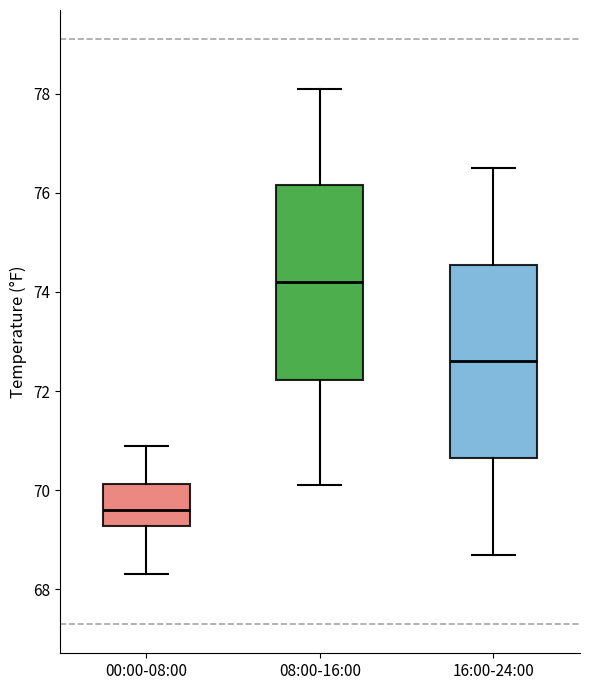

Reading left to right, read every box against the y-axis: the position of its median line, the range the box covers, and the ends of its whiskers. The values are not printed on the chart, so give them approximately, as read against the axis.

00:00-08:00: median 69.6, box 69.2 to 70.2, whiskers 68.4 to 71.0
08:00-16:00: median 74.2, box 72.2 to 76.2, whiskers 70.2 to 78.2
16:00-24:00: median 72.6, box 70.6 to 74.6, whiskers 68.8 to 76.6